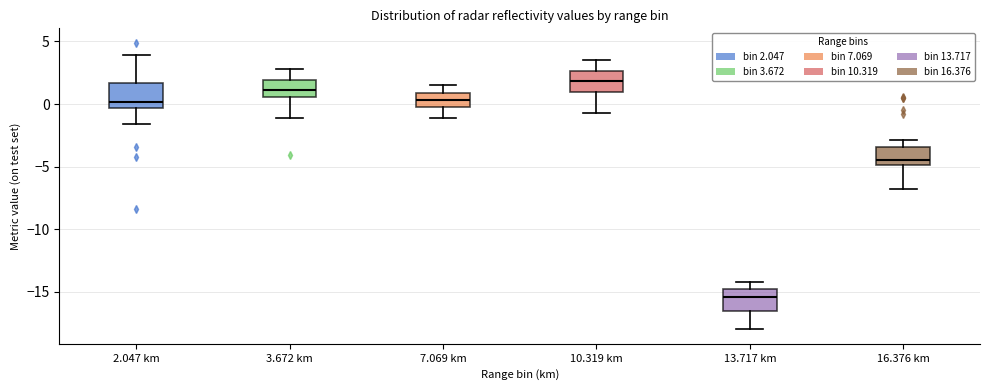

Reading left to right, transcribe this box plot: for each box, give where its median line is, the range the box spans, and where its two whiskers end, as read against the y-axis. The values are not printed on the chart, so give them approximately, as read against the axis.

2.047 km: median 0.0, box -0.5 to 1.5, whiskers -1.5 to 4.0
3.672 km: median 1.0, box 0.5 to 2.0, whiskers -1.0 to 3.0
7.069 km: median 0.5, box 0.0 to 1.0, whiskers -1.0 to 1.5
10.319 km: median 2.0, box 1.0 to 2.5, whiskers -0.5 to 3.5
13.717 km: median -15.5, box -16.5 to -14.5, whiskers -18.0 to -14.0
16.376 km: median -4.5, box -5.0 to -3.5, whiskers -7.0 to -3.0